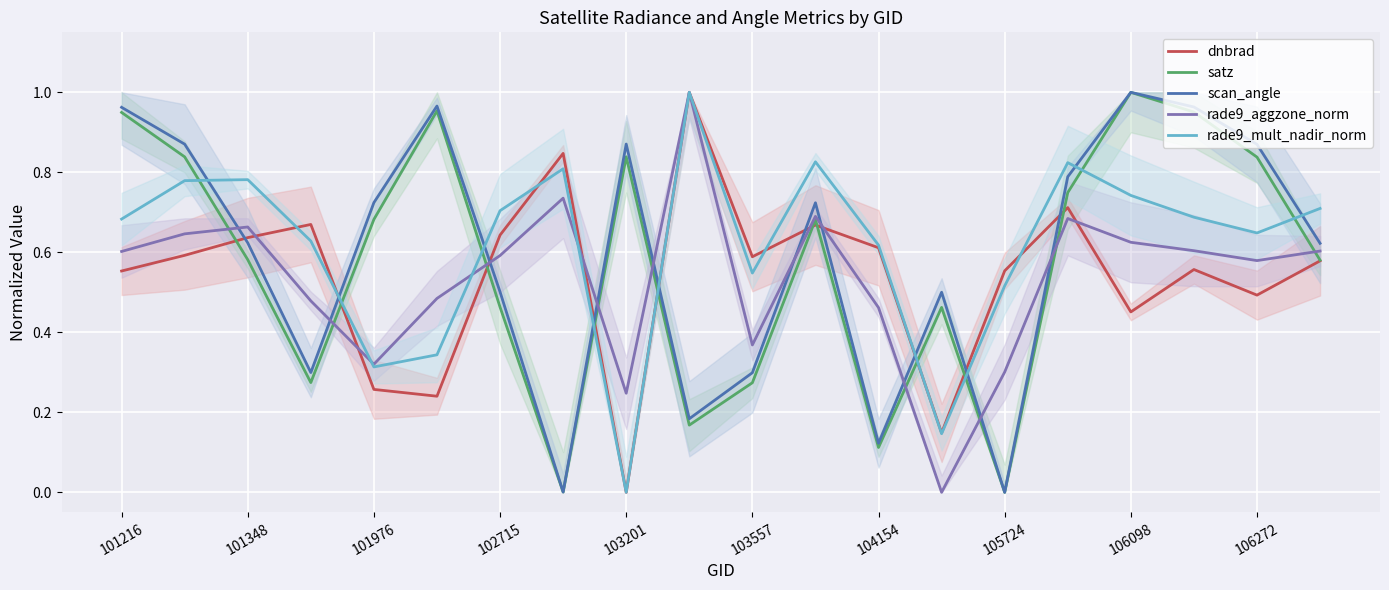

True or false: satz has a value of 0.3 at 101348.

False